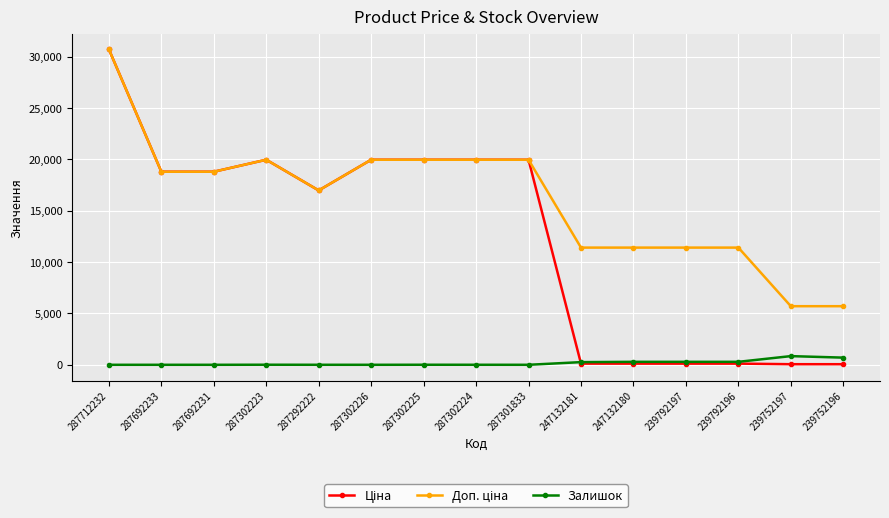

Is it true that Залишок equals 290.0 at 247132180?

True